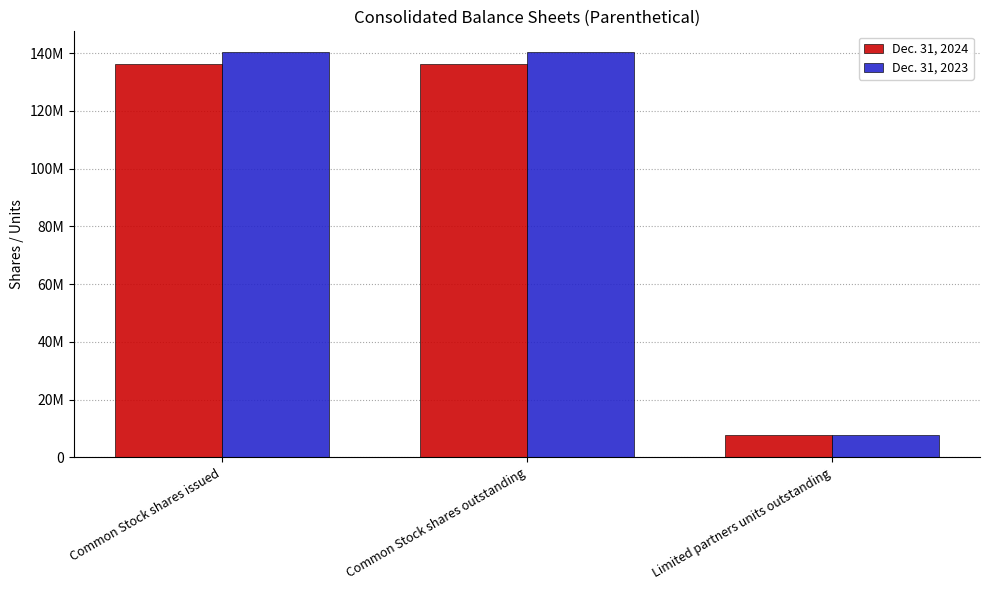

What are all the series names shown in the legend?

Dec. 31, 2024, Dec. 31, 2023